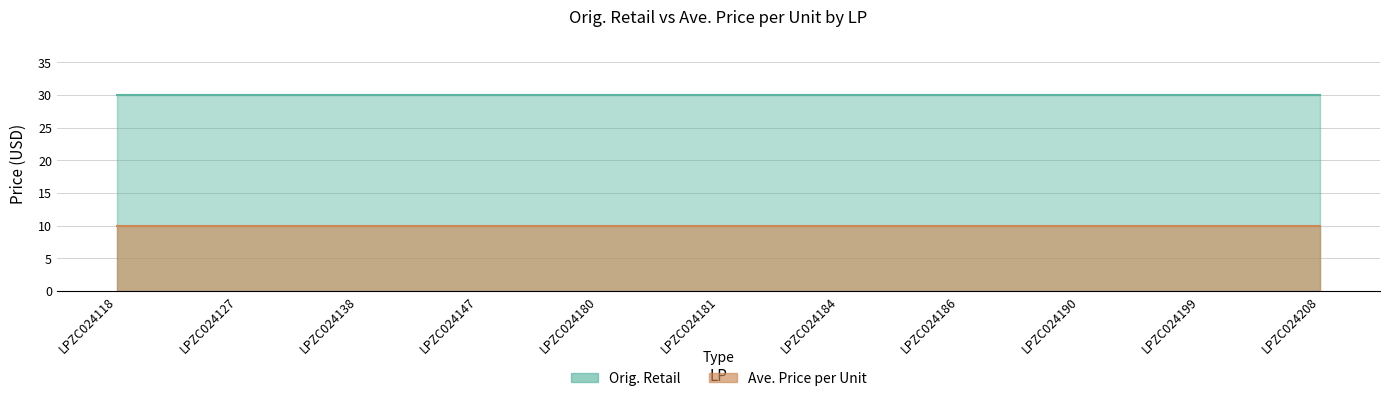

At LPZC024199, list the series in order from largest to smallest.

Orig. Retail, Ave. Price per Unit